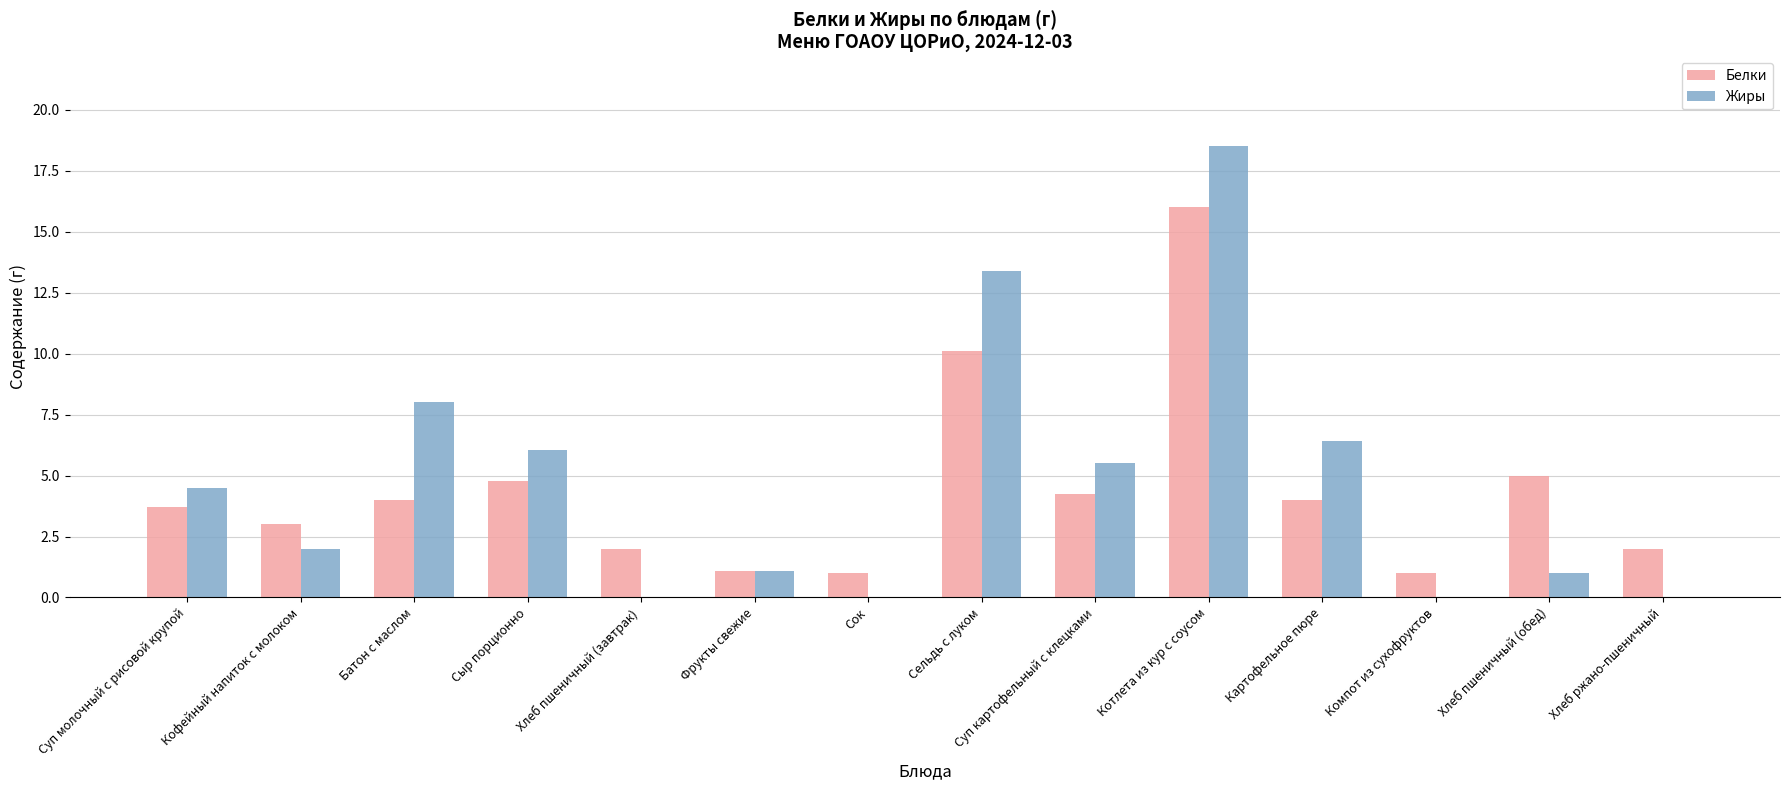

Is the value of Жиры at Сельдь с луком greater than the value of Белки at Компот из сухофруктов?

Yes